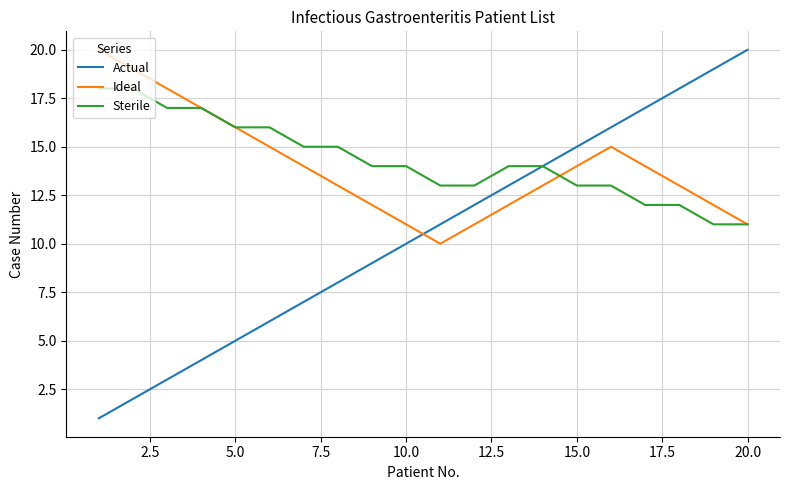

Does the chart display data point markers on the line(s)?

No